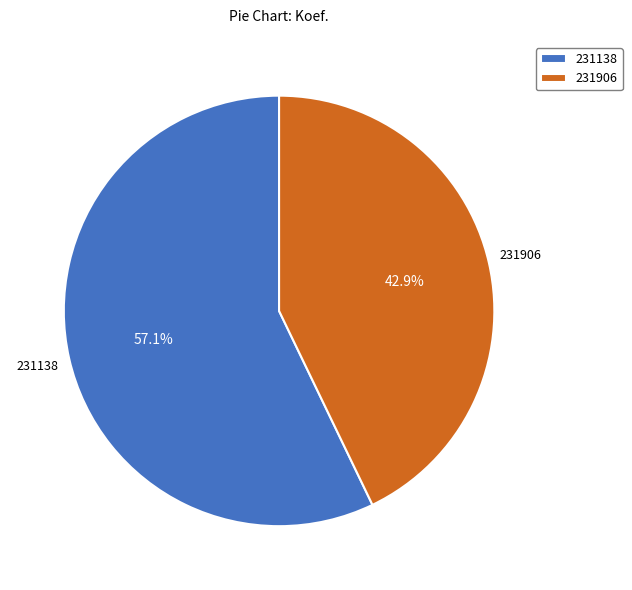

To the nearest percent, what is the combined percentage of 231138 and 231906?

100%